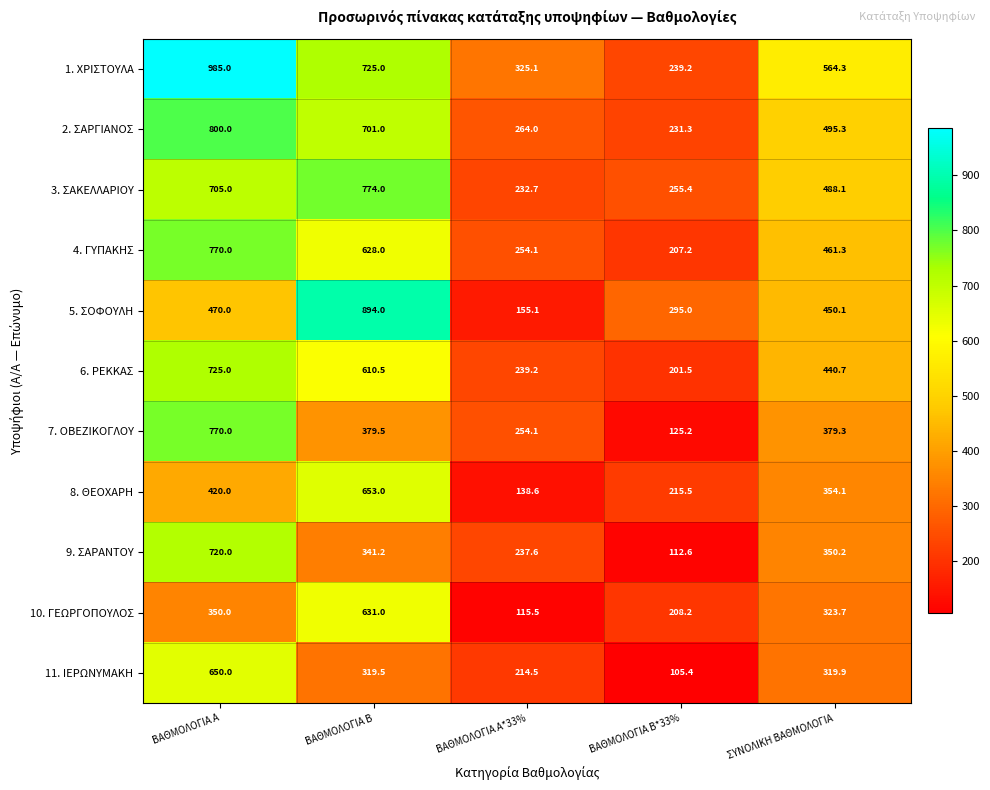

How many values in the 8. ΘΕΟΧΑΡΗ series are below 354?

2